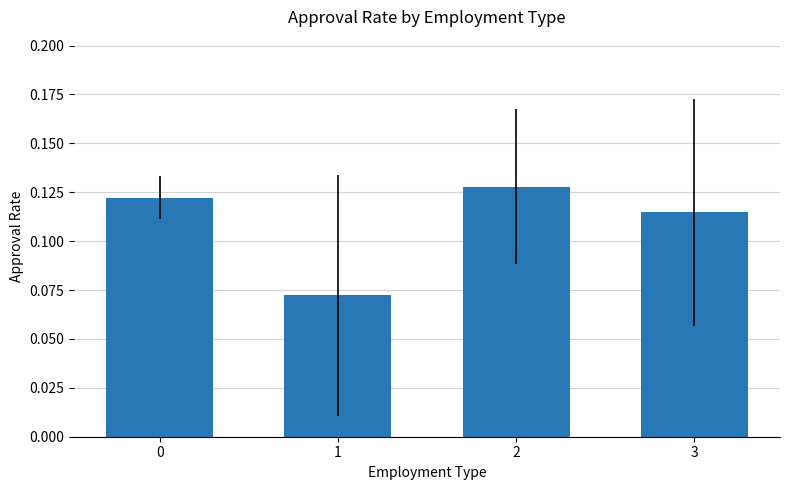

How many values are between 0 and 1?

4